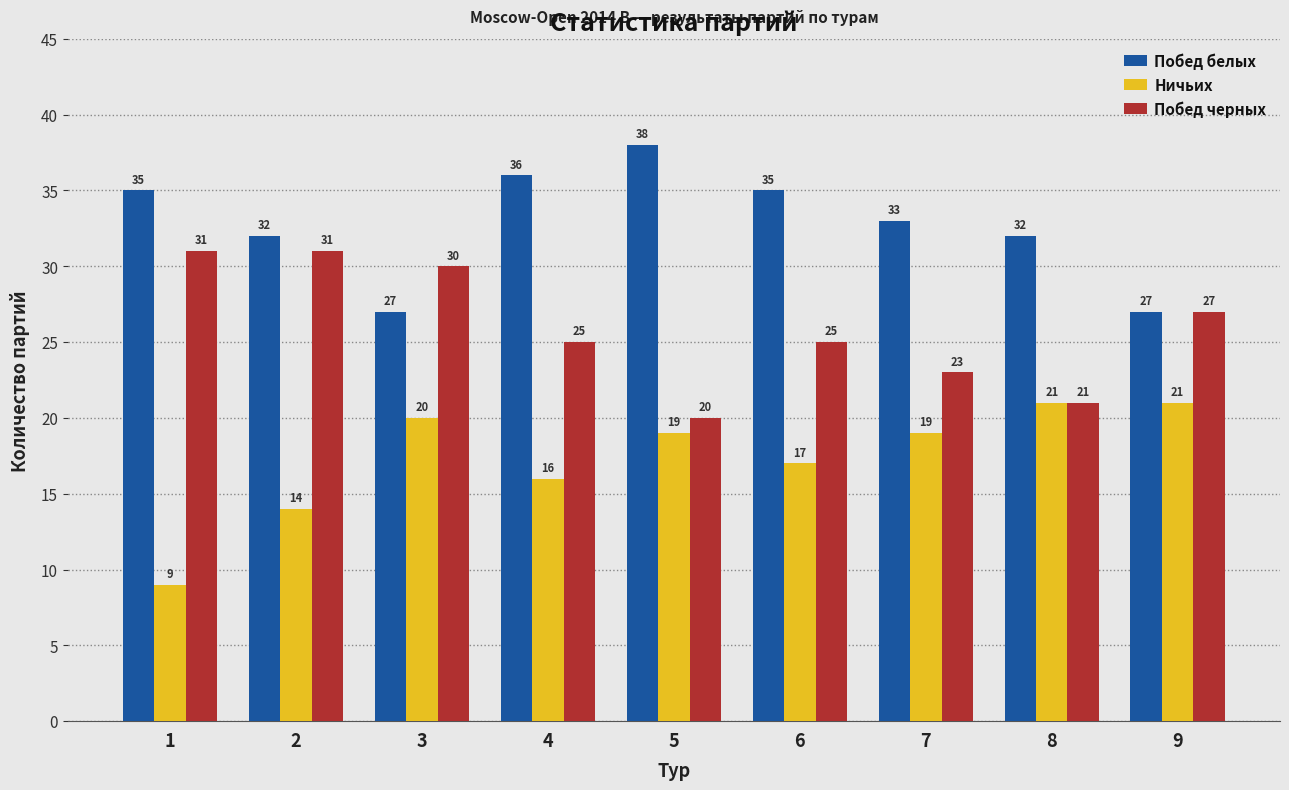

What value does the Побед белых series have at 6, to the nearest 10?

40